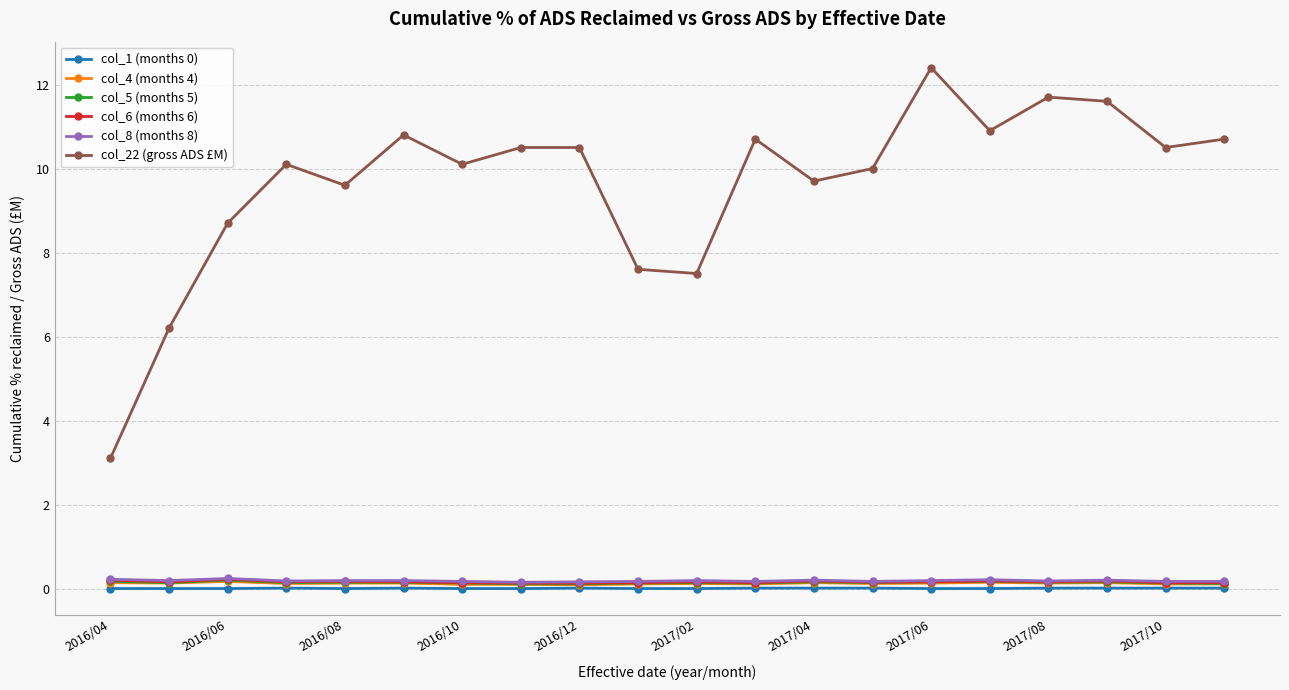

At how many categories does at least one series exceed 3?

20